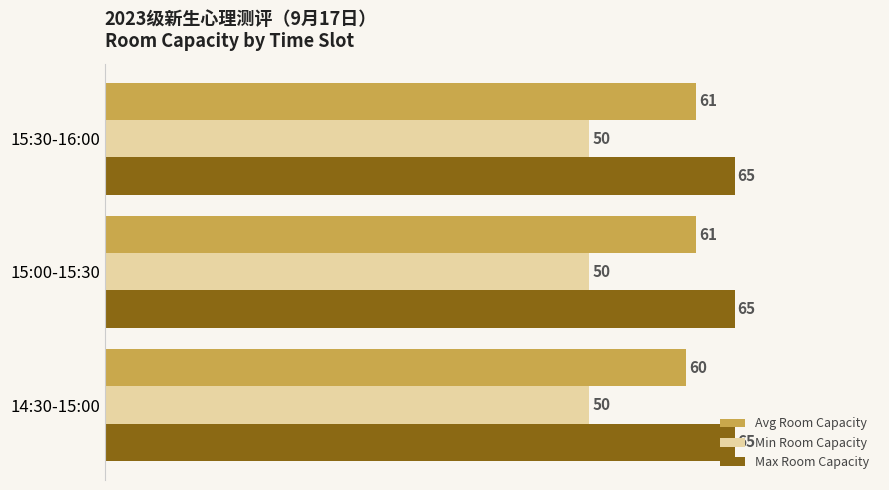

True or false: Min Room Capacity has a value of 86 at 15:30-16:00.

False